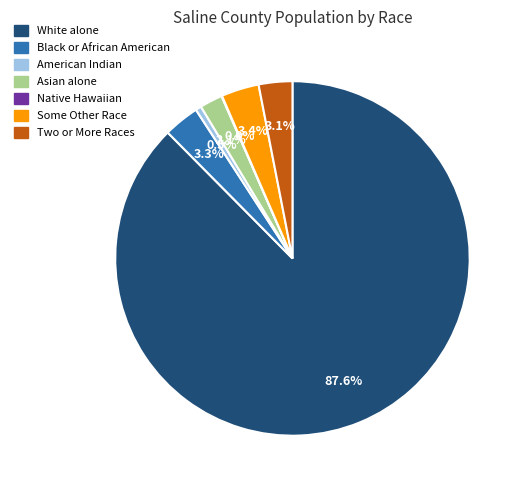

Does any single category account for the majority?

Yes